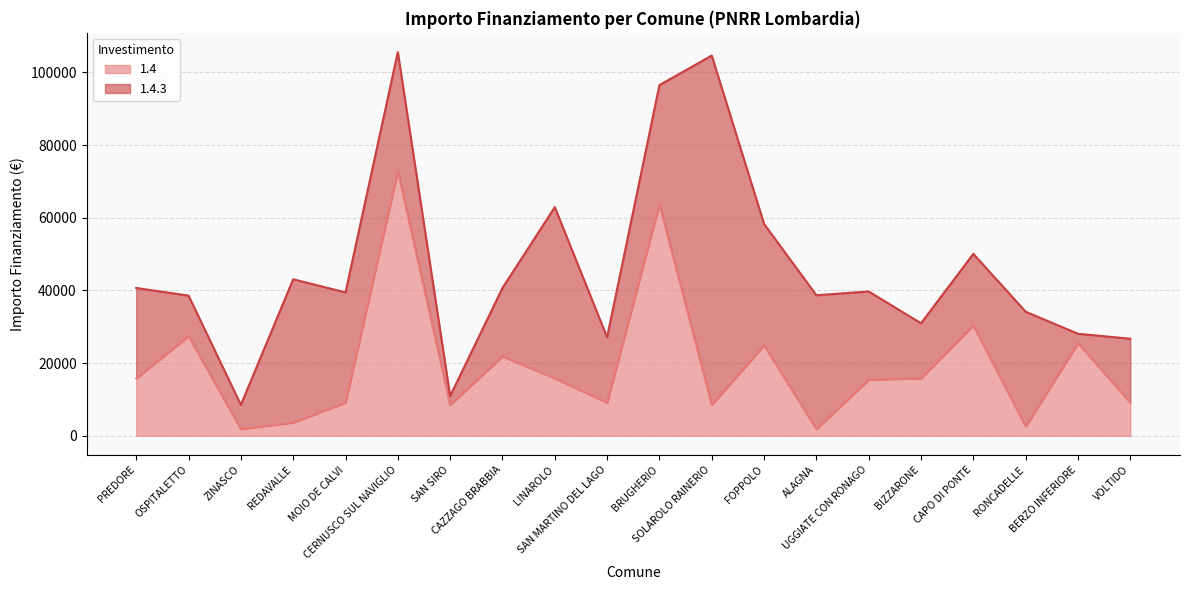

Does the chart have visible grid lines?

Yes